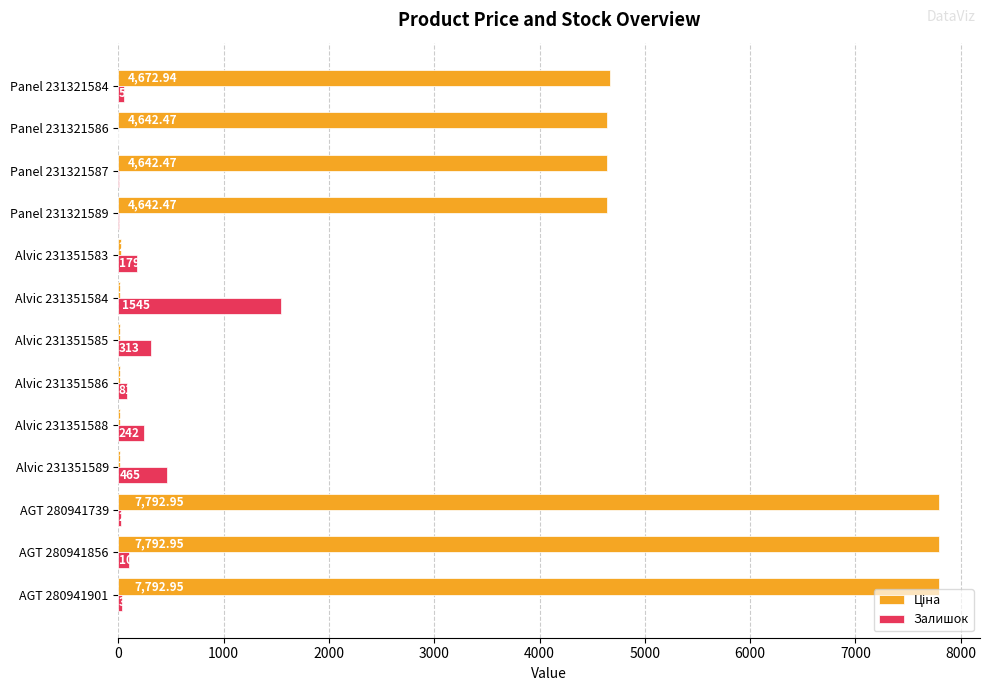

Between Alvic 231351589 and Alvic 231351584, which series saw the biggest shift?

Залишок